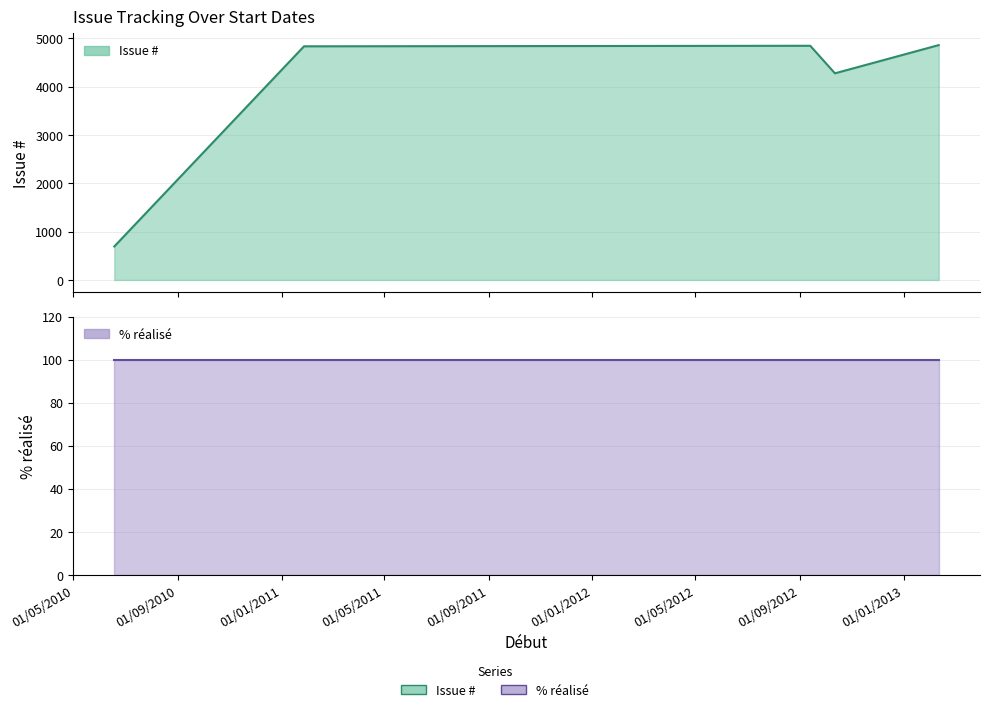

Which series has the widest spread of values?

Issue #